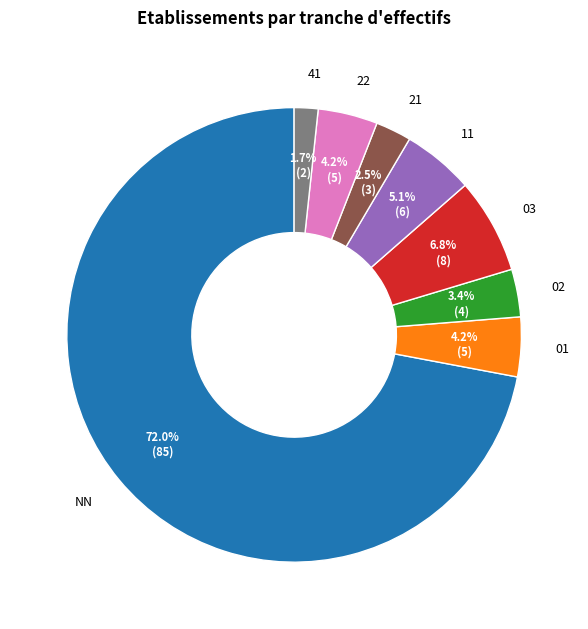

What percentage is the 41 slice, to the nearest percent?

2%